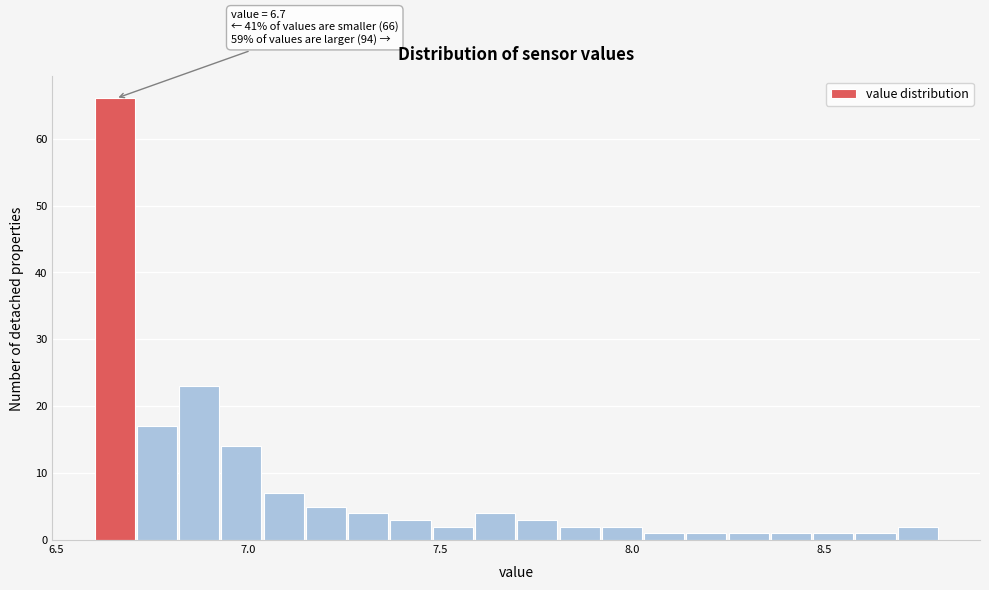

Read against the x-axis, roughly where is the centre of the tallest bar?

6.65